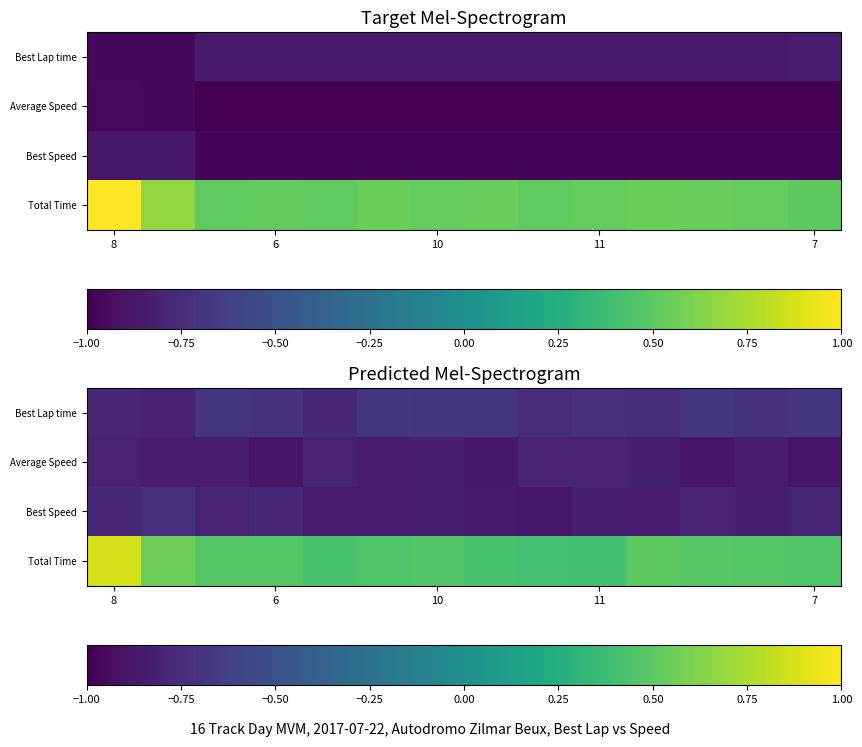

How many distinct data groups are displayed?

4